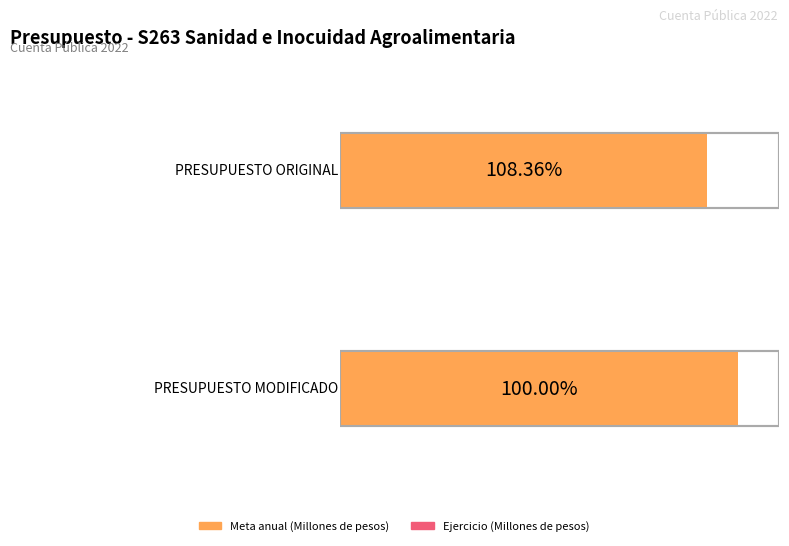

Reading left to right, transcribe all the data shown in this chart.

Meta anual (Millones de pesos): 3344.1	3623.6
Ejercicio (Millones de pesos): 3623.6	3623.6